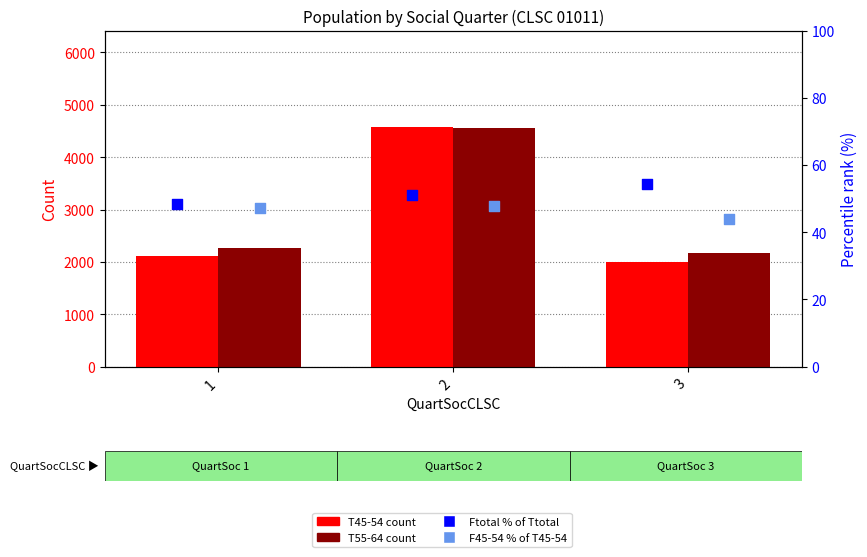

At how many categories does at least one series exceed 1599?

3